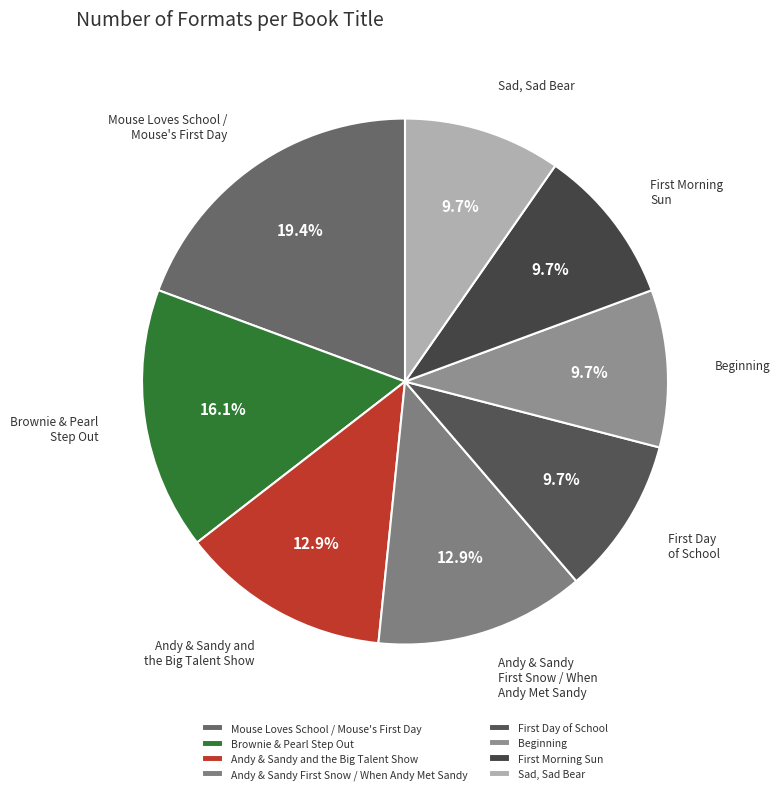

The Andy & Sandy and the Big Talent Show slice represents 19% of the pie. True or false?

False